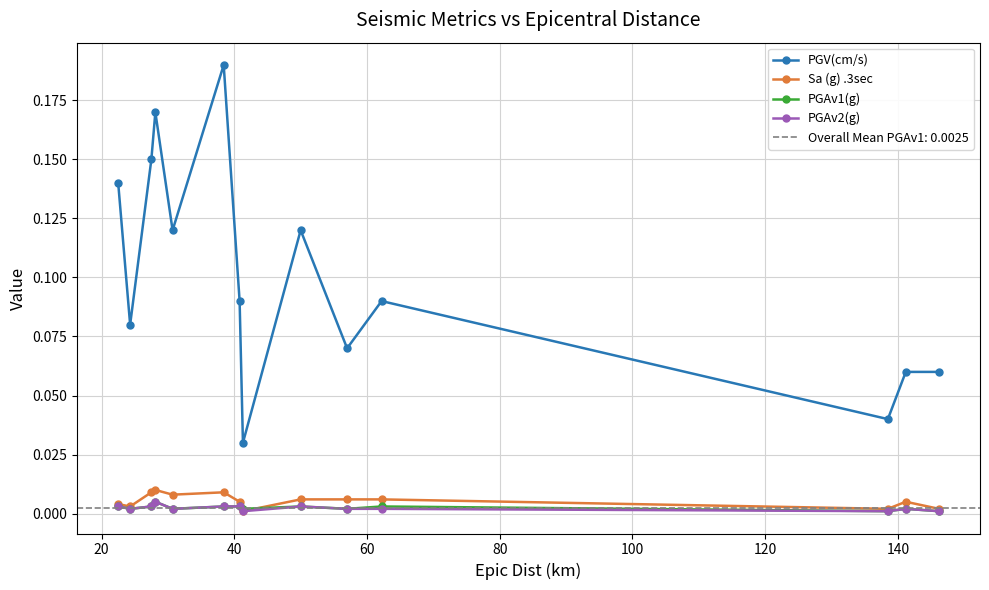

In Sa (g) .3sec, how many points are lower than both neighbors (excluding endpoints)?

4